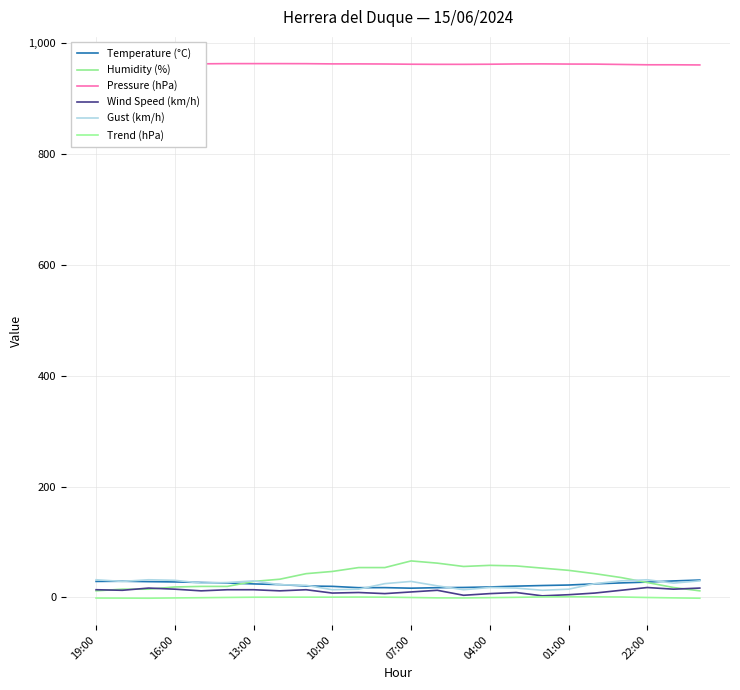

List the series in order of their peak value, lowest first.

Trend (hPa), Wind Speed (km/h), Temperature (°C), Gust (km/h), Humidity (%), Pressure (hPa)